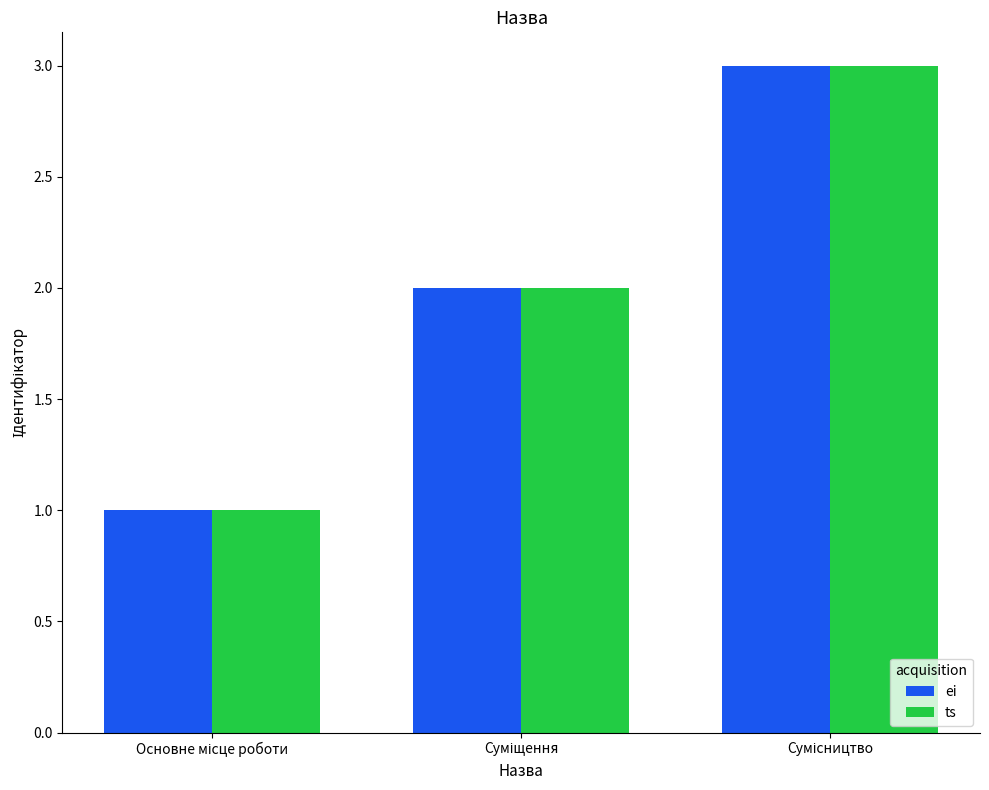

What is the maximum value shown in the chart?

3